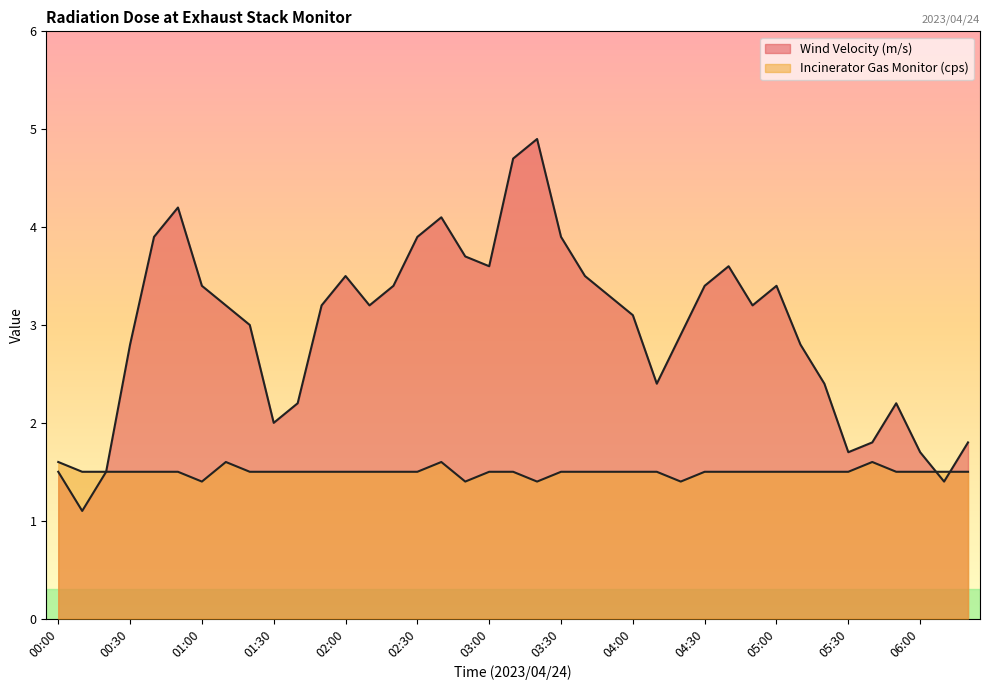

Rank the series by their average value, from highest to lowest.

Wind Velocity (m/s), Incinerator Gas Monitor (cps)